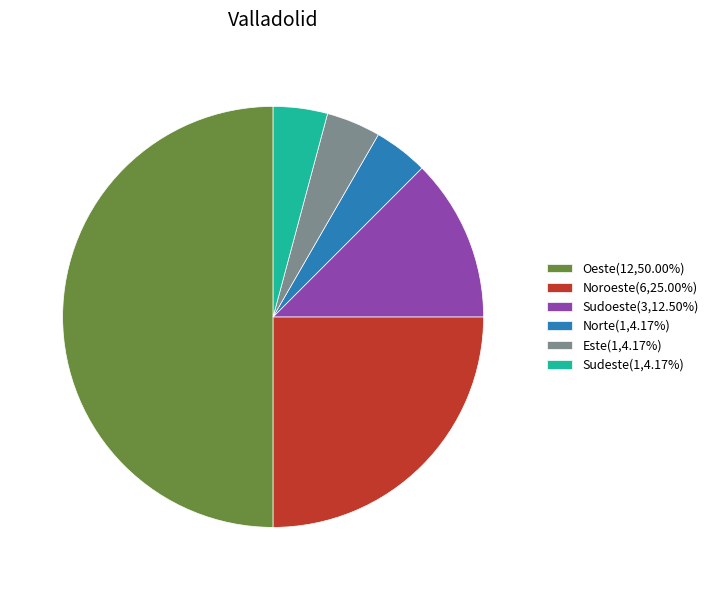

What is the ratio of the value at Norte(1,4.17%) to the value at Sudoeste(3,12.50%)?

0.3